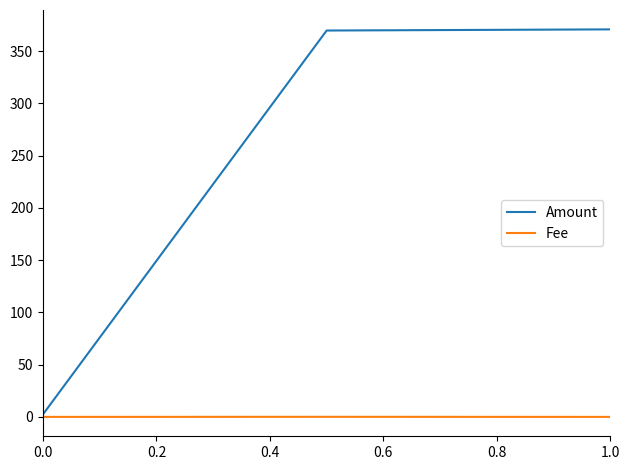

Which series has the largest total across all categories?

Amount